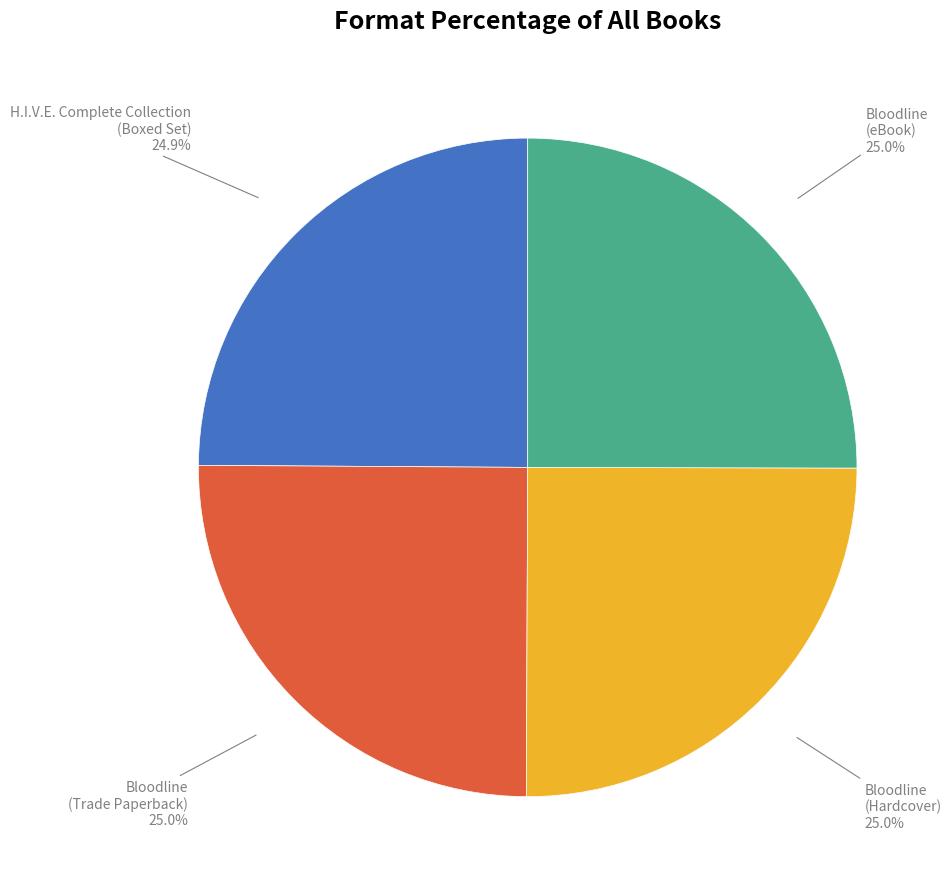

Count the number of slices in the pie.

4